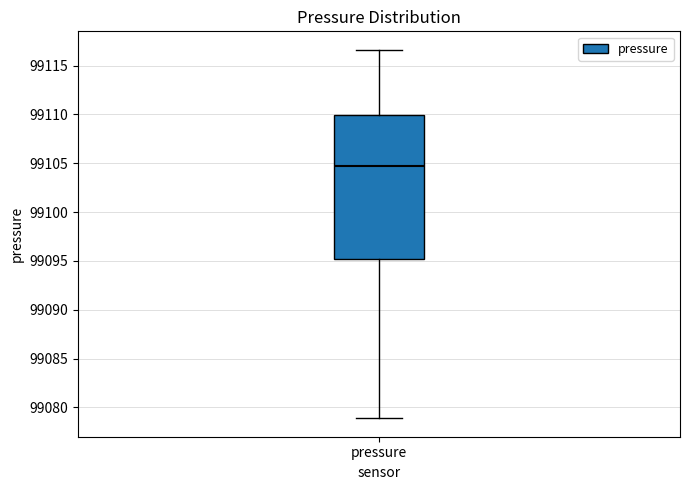

Where is the lower edge of the box for pressure on the y-axis? The values are not printed on the chart, so give them approximately, as read against the axis.

99095.0